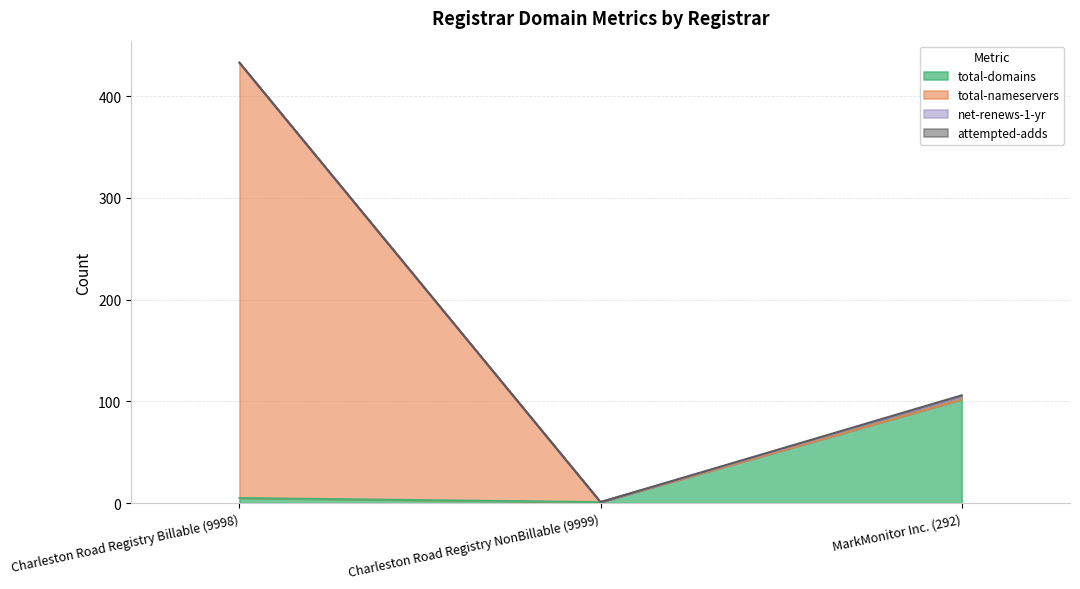

At Charleston Road Registry Billable (9998), list the series in order from smallest to largest.

net-renews-1-yr, attempted-adds, total-domains, total-nameservers